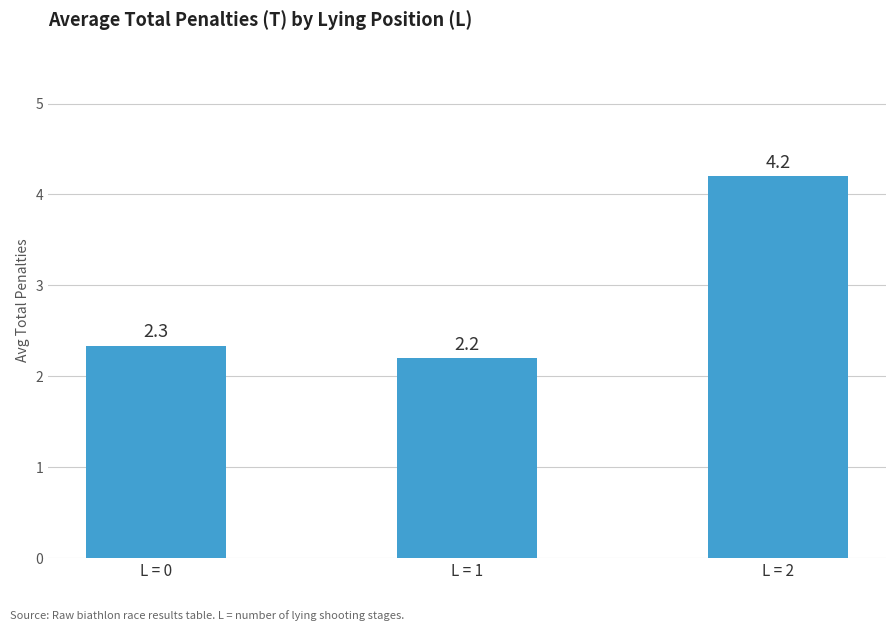

What is the smallest value displayed?

2.2